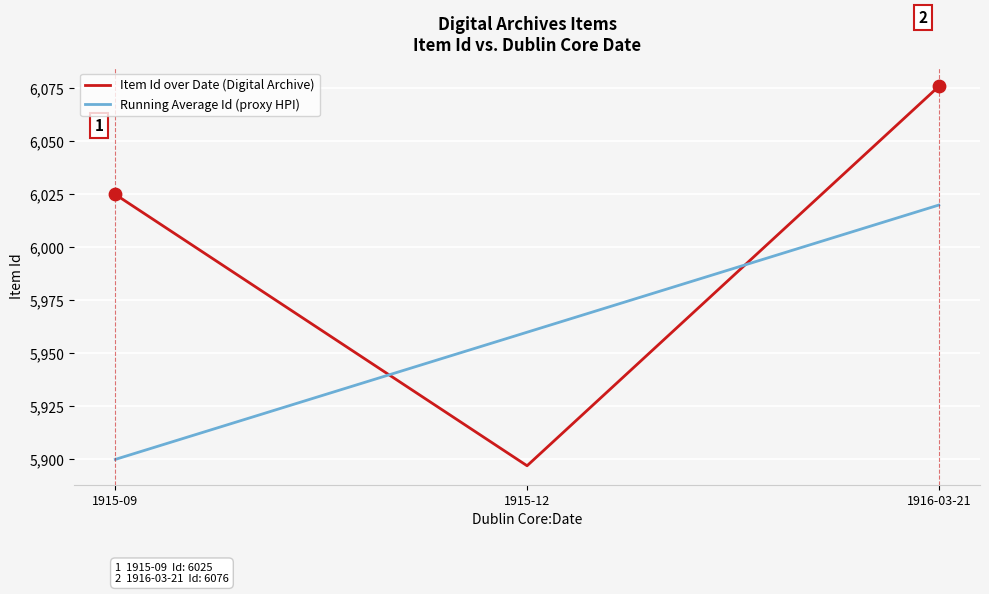

What is the spread (max minus min) of values at 1915-12?

63